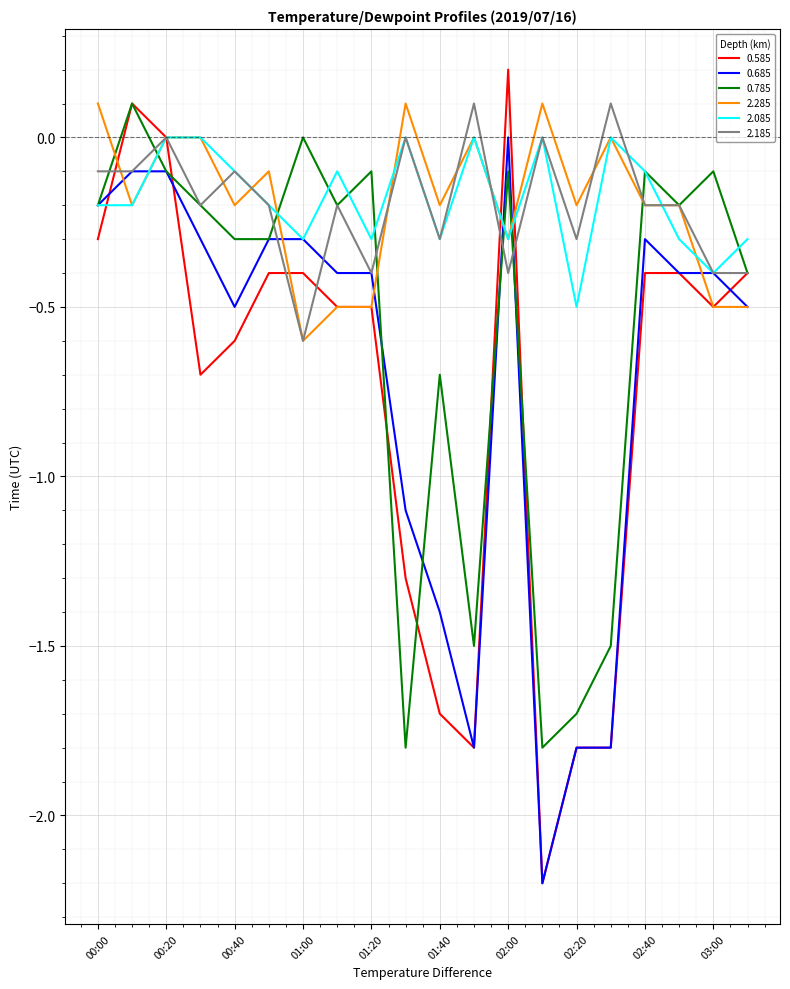

What is the minimum value for 0.685?

-2.2